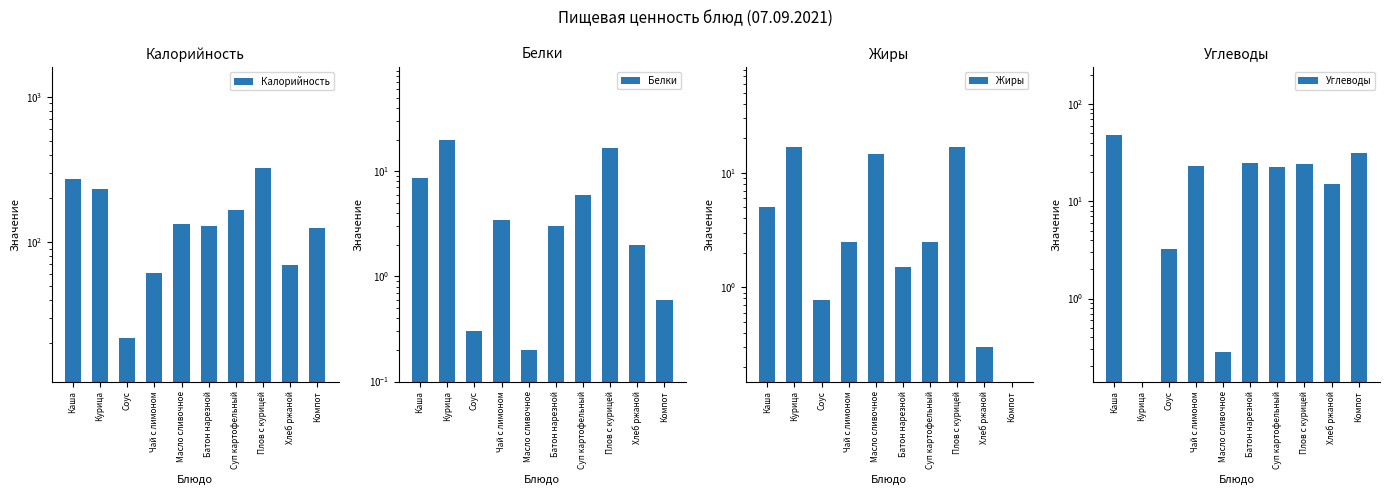

The value of Калорийность at Хлеб ржаной is 69.0. True or false?

True